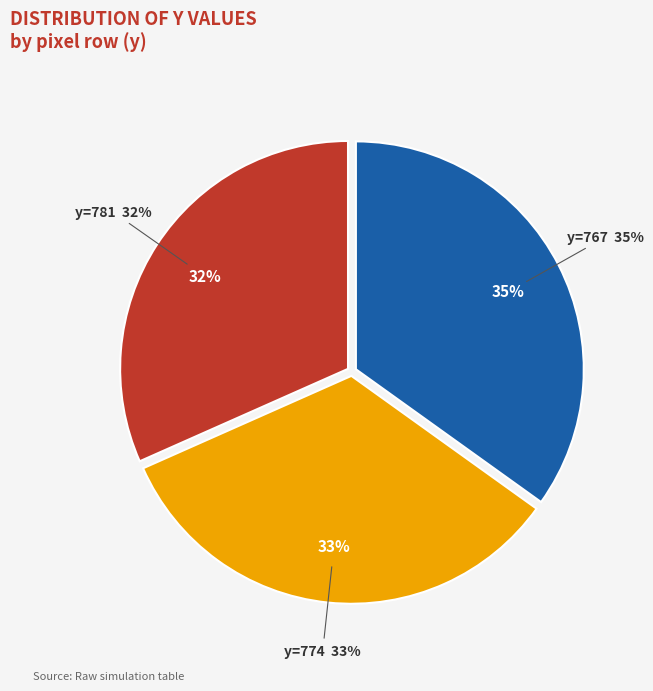

What percentage is the 774 slice, to the nearest percent?

33%